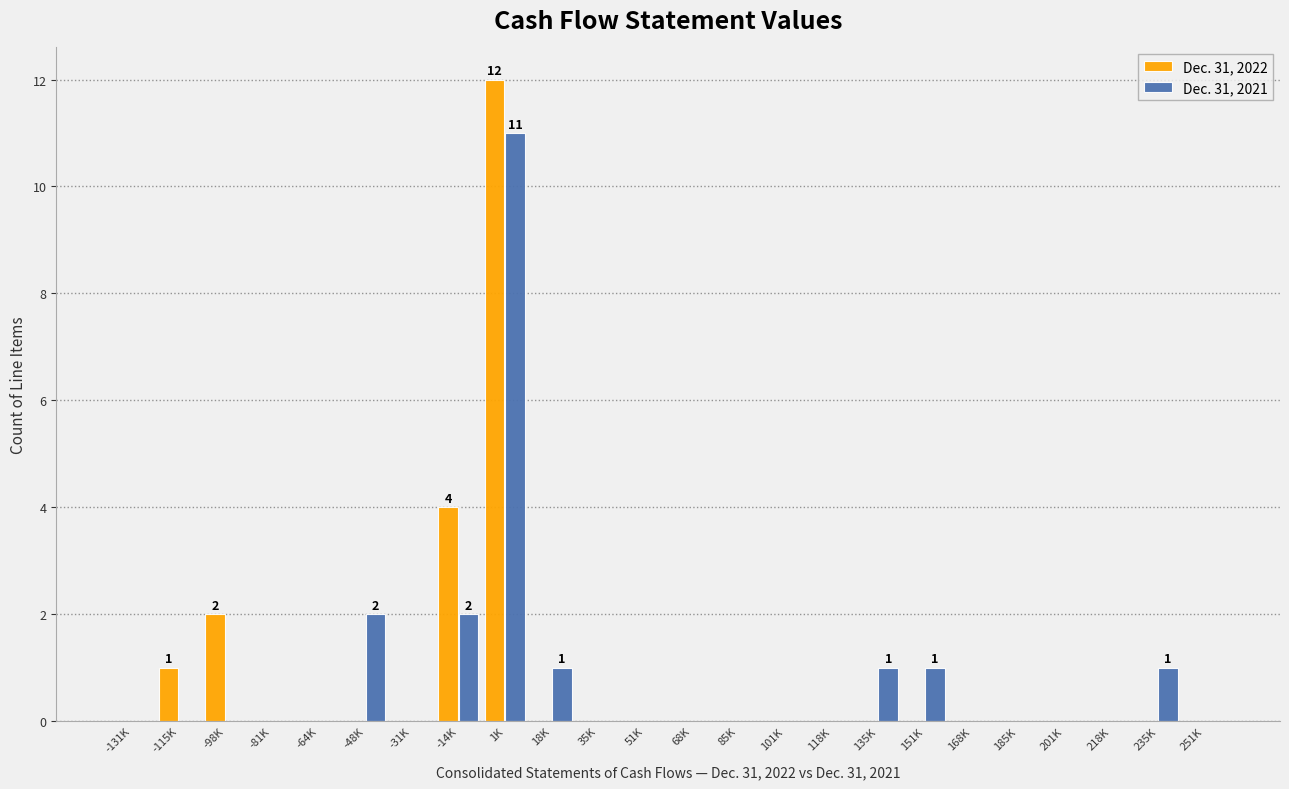

Between -14K and 18K, which series saw the biggest shift?

Dec. 31, 2022